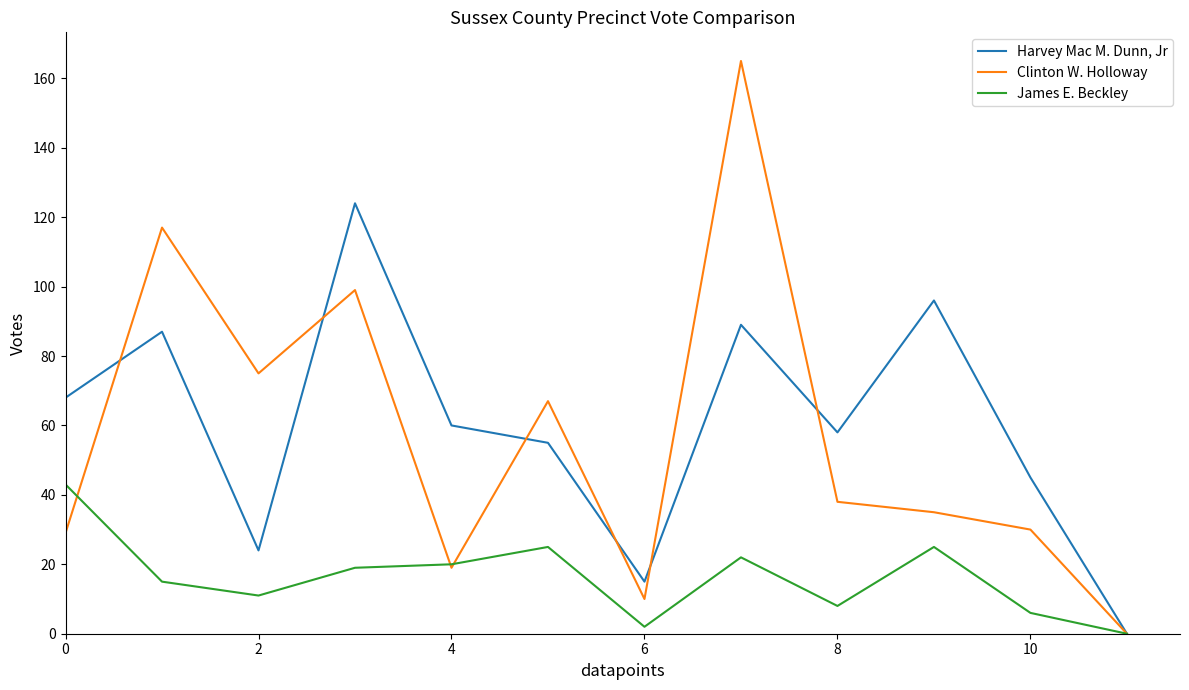

List the series in order of their peak value, highest first.

Clinton W. Holloway, Harvey Mac M. Dunn, Jr, James E. Beckley